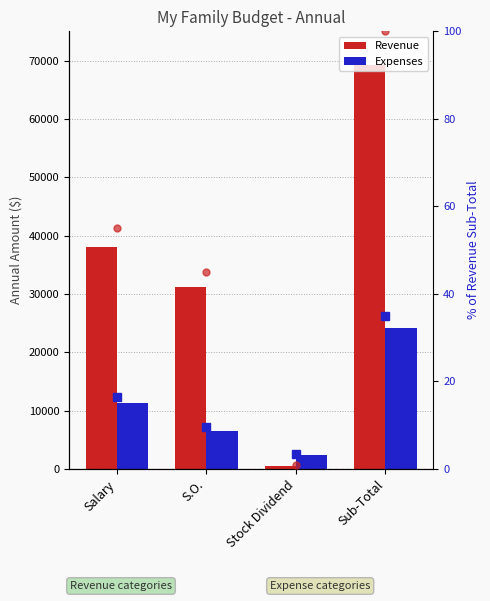

What is the difference between the second highest and minimum values in the percentile rank within the sample series?

13.1